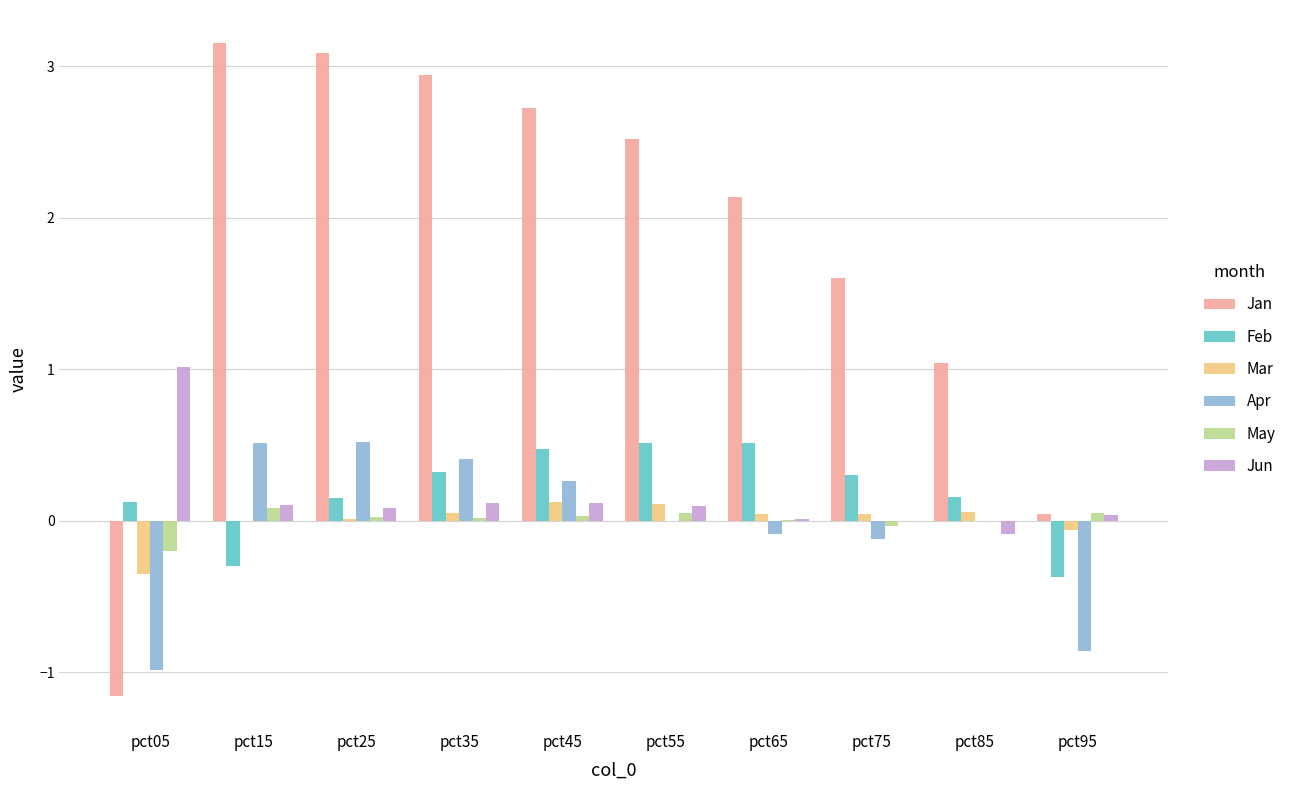

What is the greatest value displayed?

3.2